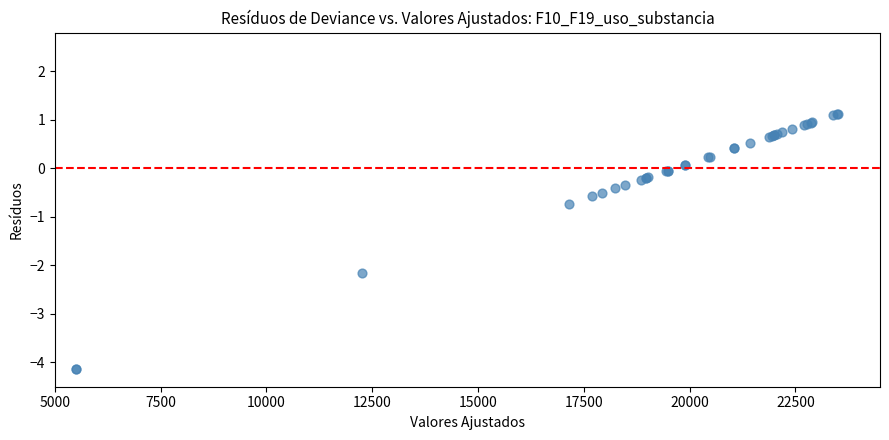

What Y value in the scatter plot is closest to -1?

-0.7